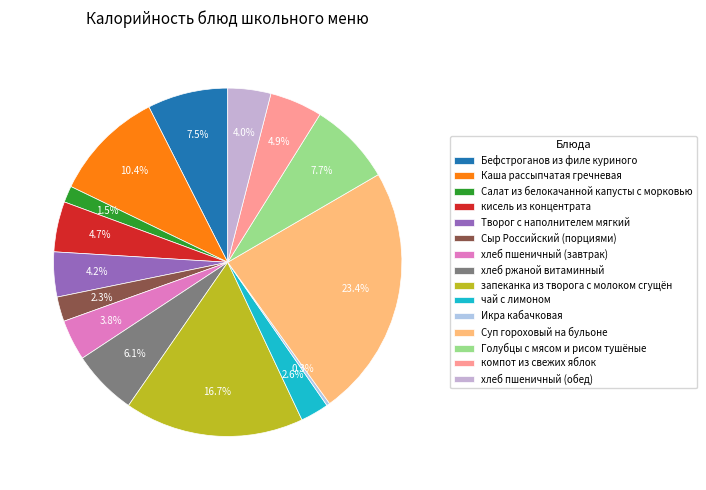

To the nearest percent, what portion does чай с лимоном represent?

3%